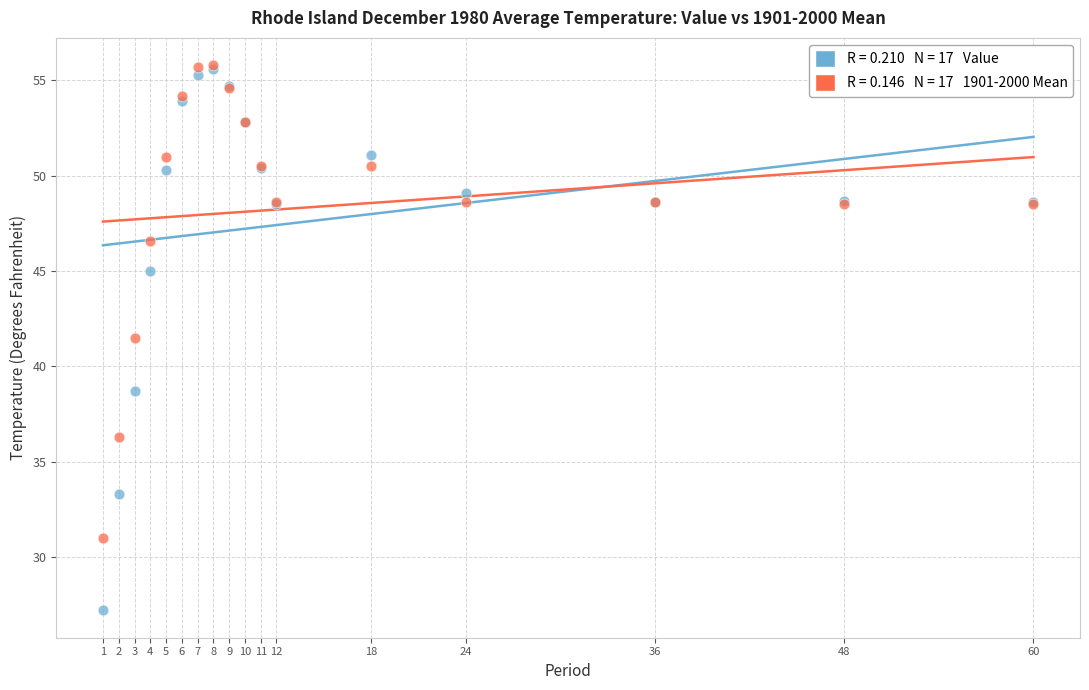

Across all series, what Y value is closest to 41?

41.5